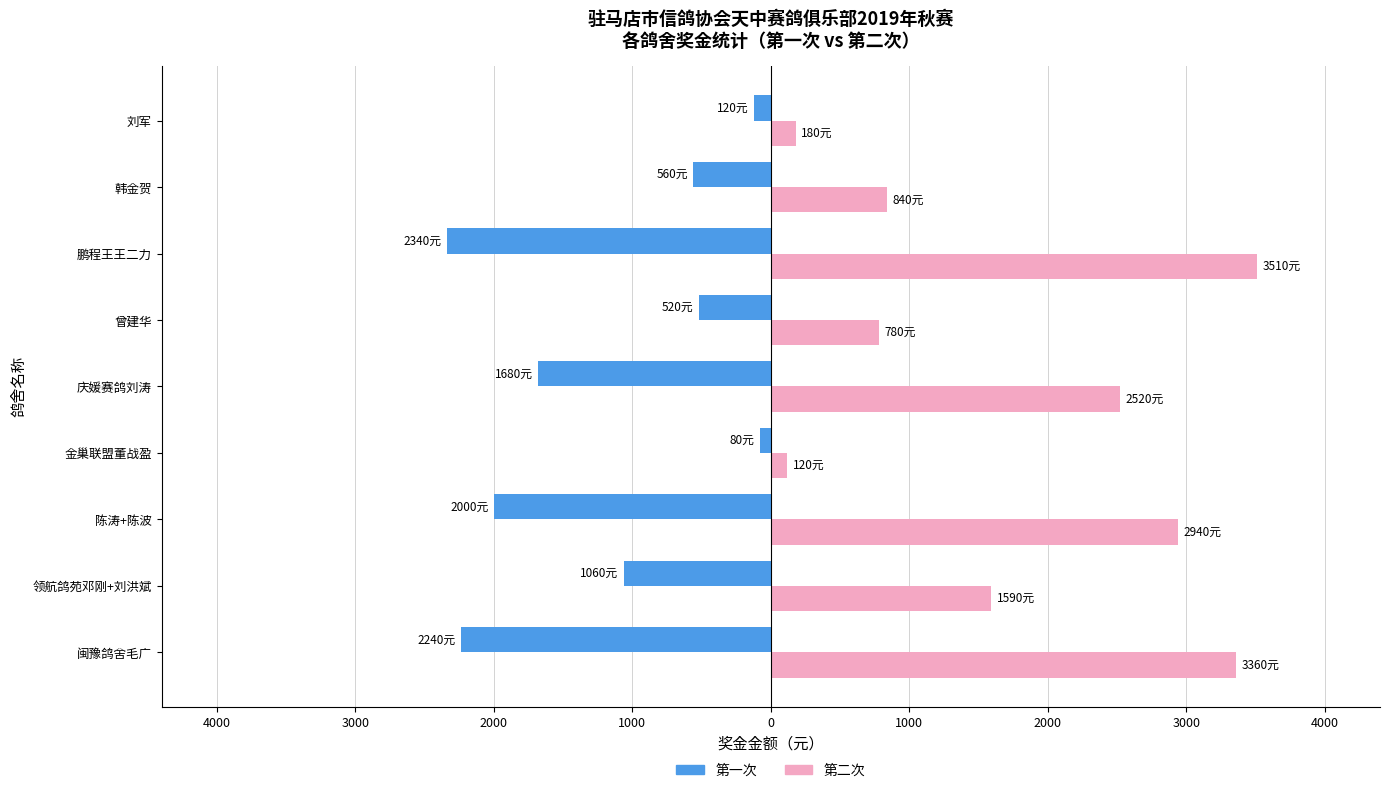

What are all the series names shown in the legend?

第一次, 第二次